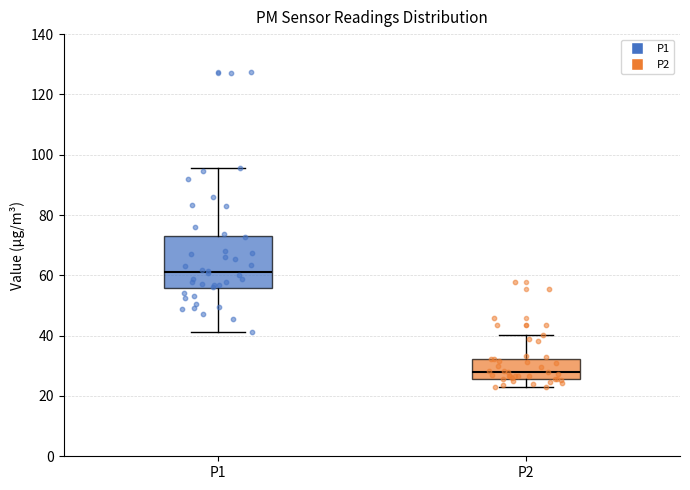

Reading left to right, read every box against the y-axis: the position of its median line, the range the box covers, and the ends of its whiskers. The values are not printed on the chart, so give them approximately, as read against the axis.

P1: median 62, box 56 to 74, whiskers 42 to 96
P2: median 28, box 26 to 32, whiskers 24 to 40